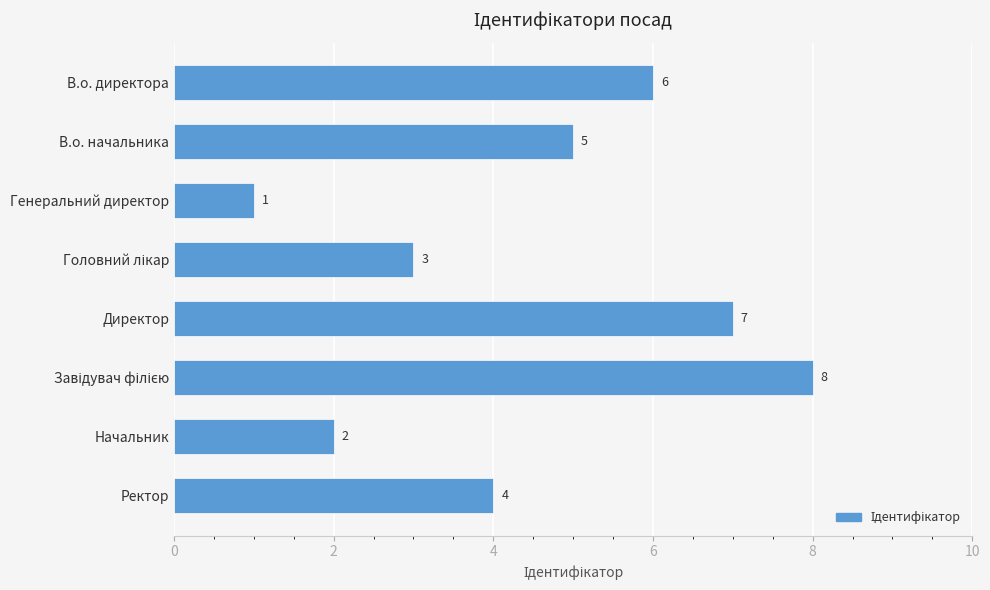

What position from the top is Начальник?

7